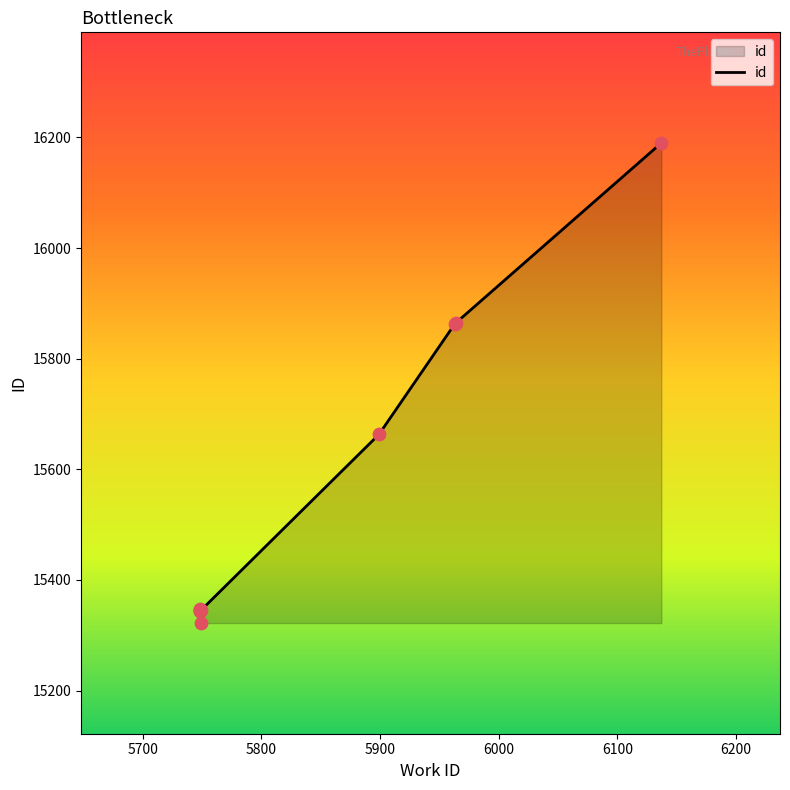

Which has a higher value, 5900 or 5700?

5900